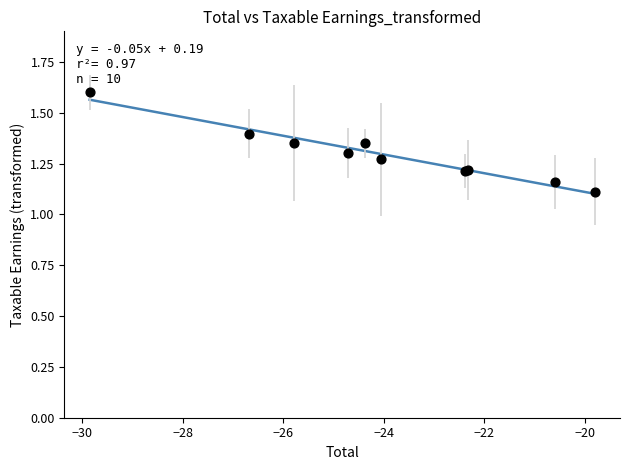

What Y value in the scatter plot is closest to 1?

1.1